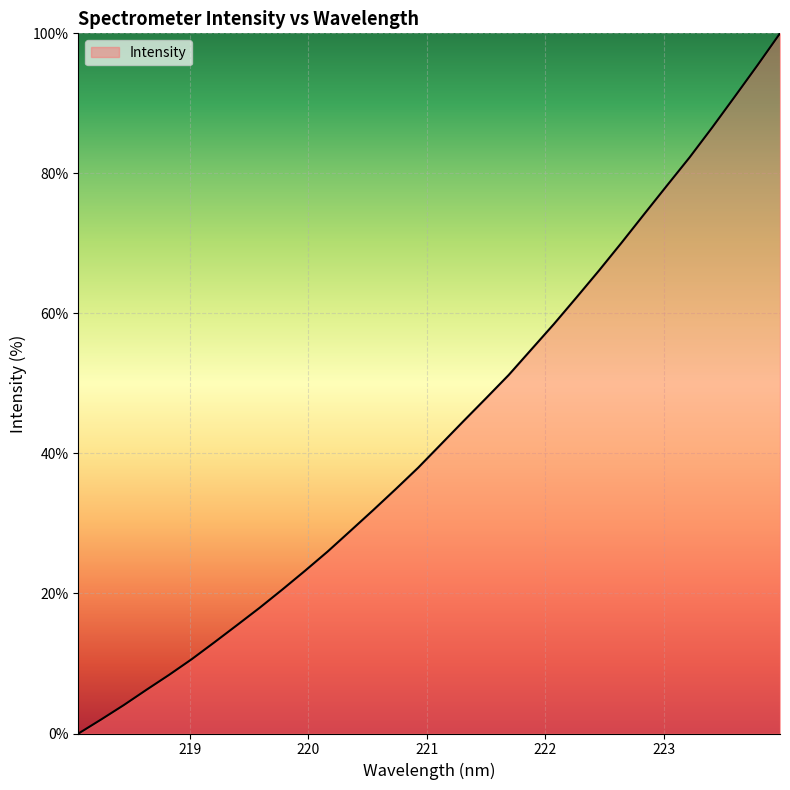

Does the chart display data point markers on the line(s)?

No